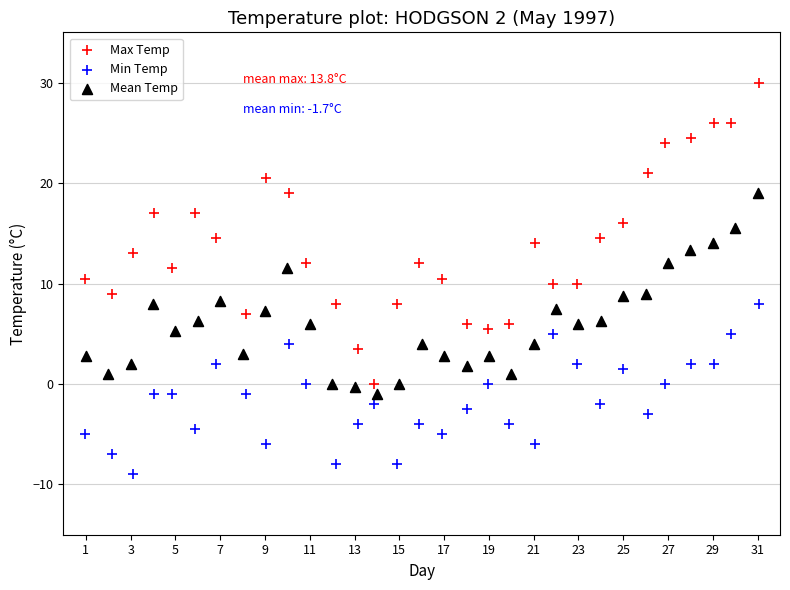

Which series reaches the maximum Y coordinate?

Max Temp